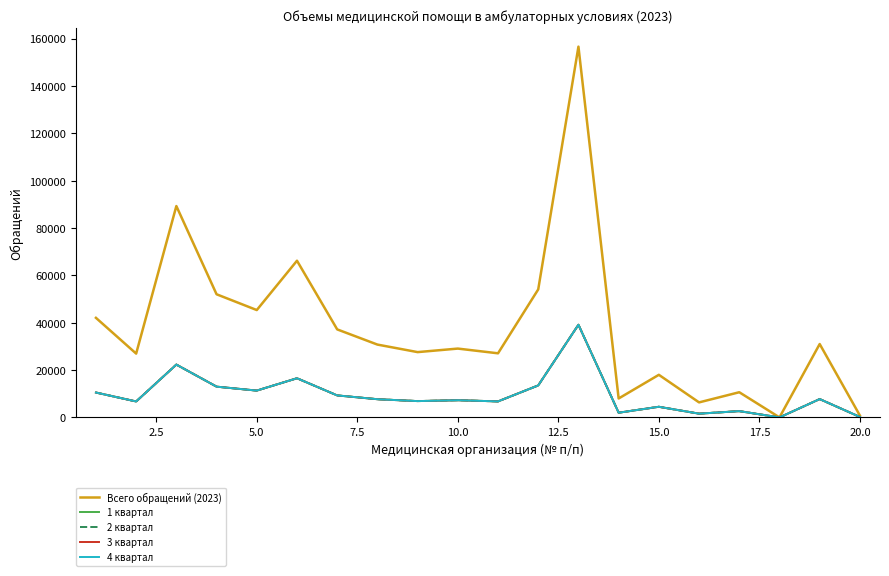

List the series in order of their peak value, highest first.

Всего обращений (2023), 1 квартал, 2 квартал, 3 квартал, 4 квартал